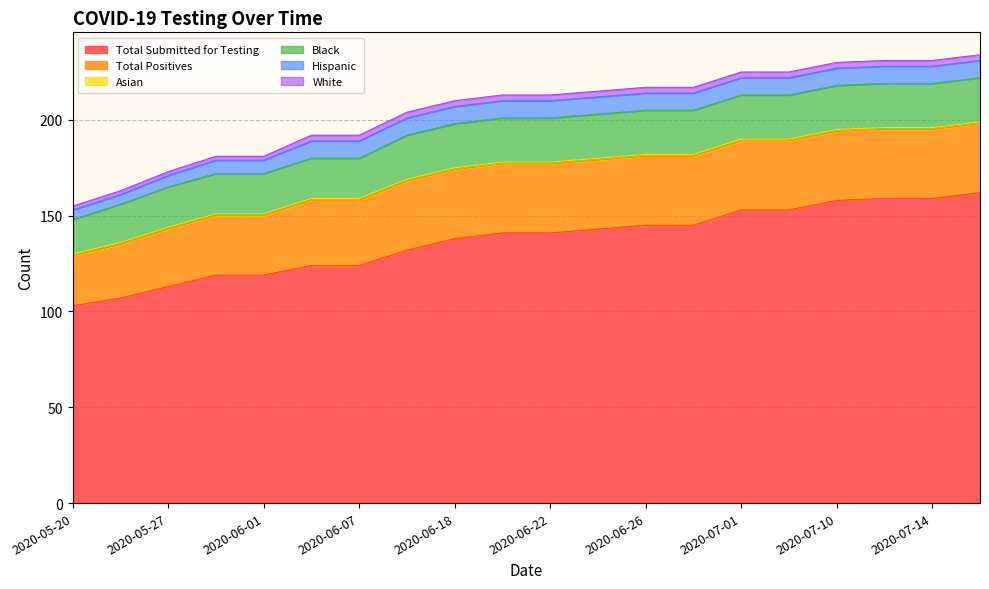

What is the sum of the Total Positives values at 2020-06-11 and 2020-05-30?

67